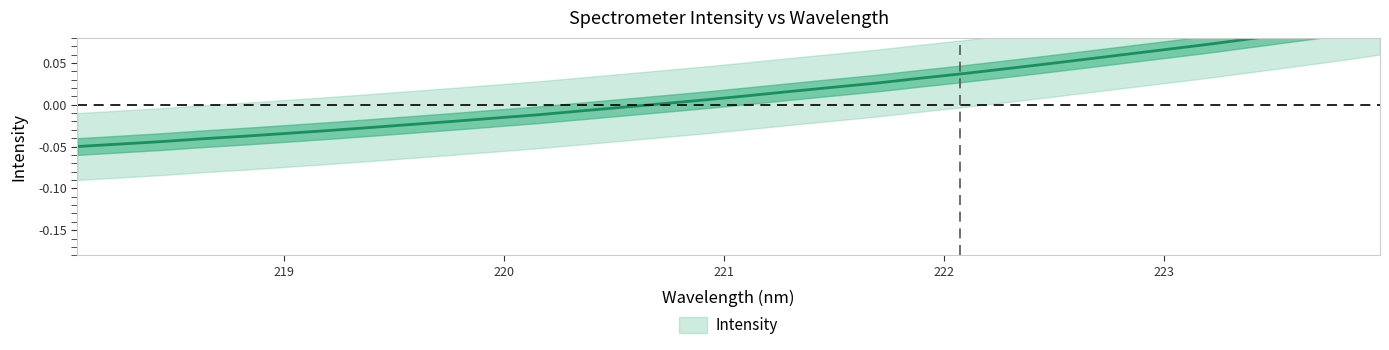

Reading right to left, transcribe all the data shown in this chart.

223.9802=0.1	223.7895=0.1	223.5987=0.1	223.408=0.1	223.2172=0.1	223.0264=0.1	222.8355=0.1	222.6447=0.1	222.4538=0.0	222.263=0.0	222.0721=0.0	221.8812=0.0	221.6902=0.0	221.4993=0.0	221.3083=0.0	221.1174=0.0	220.9264=0.0	220.7354=0.0	220.5444=-0.0	220.3533=-0.0	220.1623=-0.0	219.9712=-0.0	219.7801=-0.0	219.589=-0.0	219.3979=-0.0	219.2067=-0.0	219.0156=-0.0	218.8244=-0.0	218.6332=-0.0	218.442=-0.0	218.2508=-0.0	218.0596=-0.1